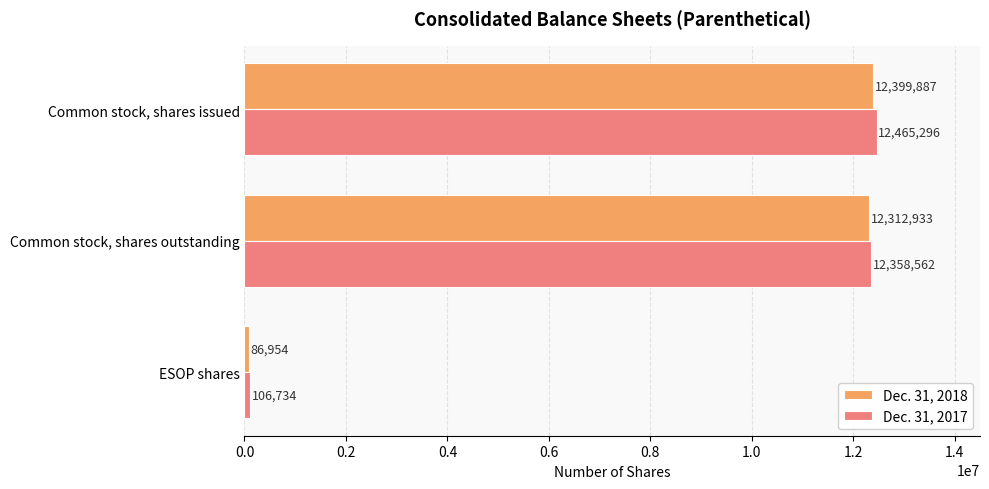

What is the maximum value shown in the chart?

12465296